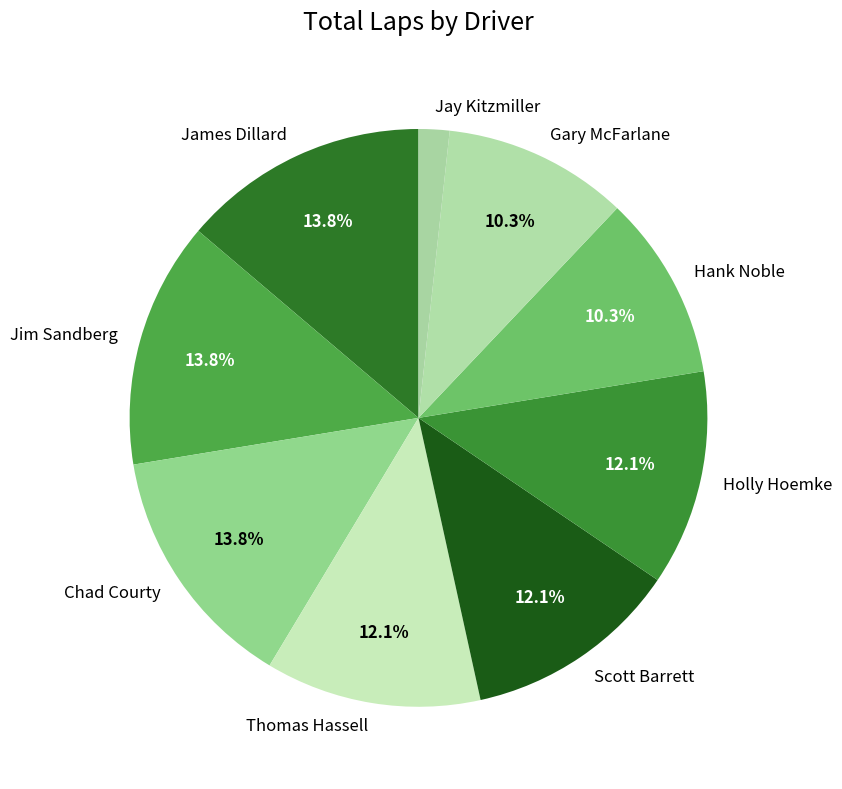

Which category has the smallest portion of the pie?

Jay Kitzmiller